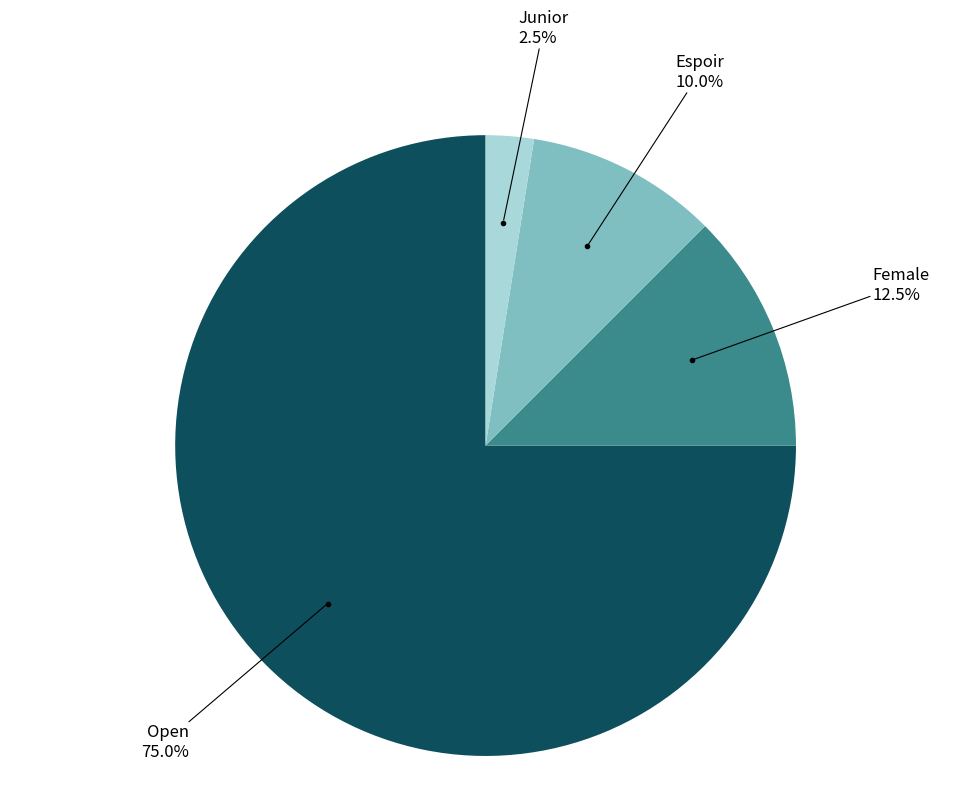

How many segments does this pie chart have?

4